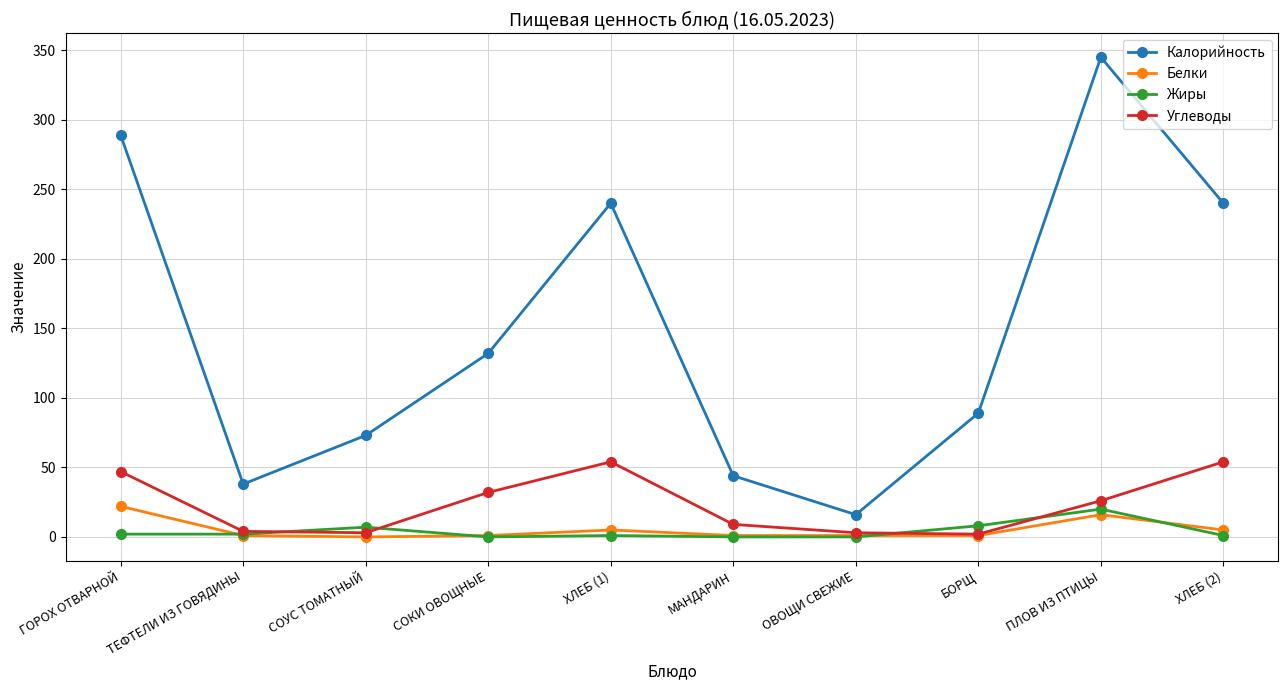

True or false: Жиры and Калорийность intersect in this chart.

False